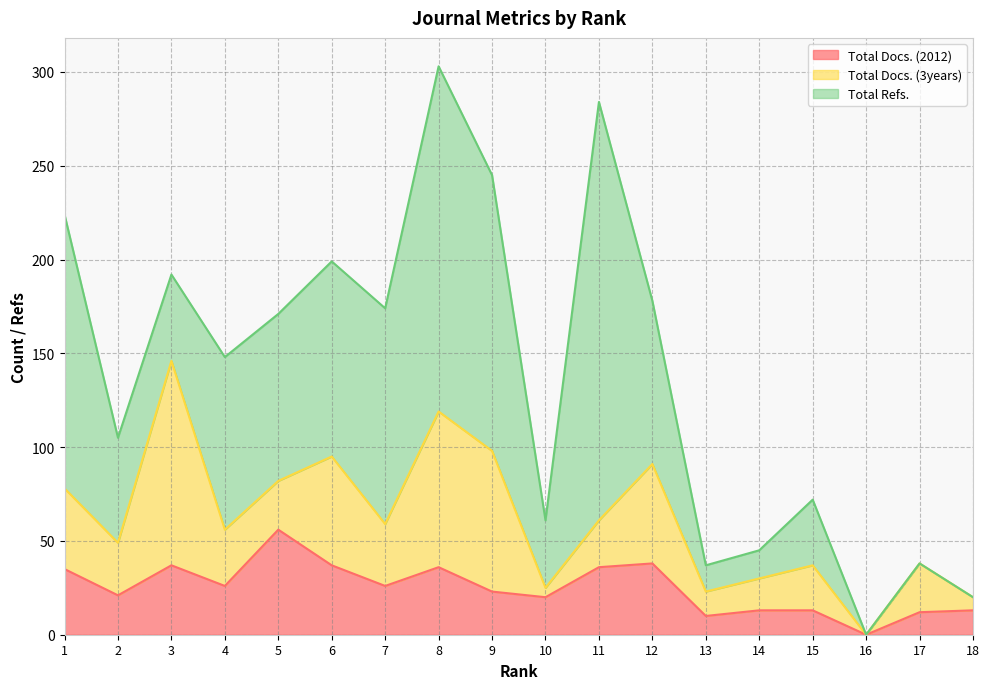

Does the chart have visible grid lines?

Yes